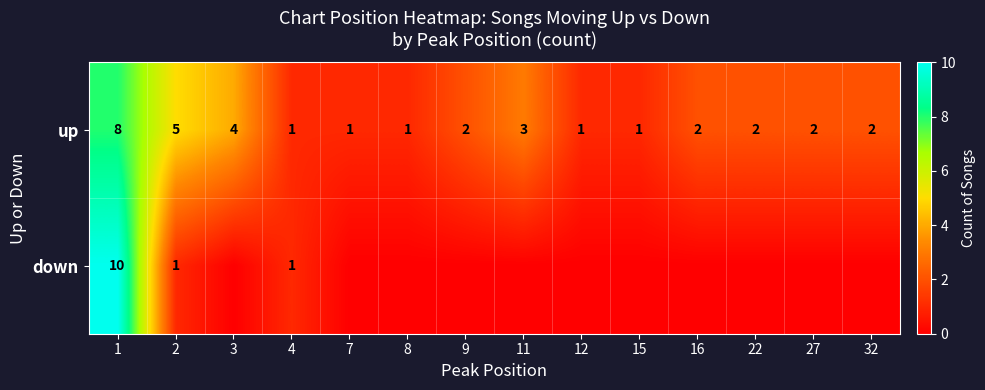

The up series shows 3 at 27. True or false?

False